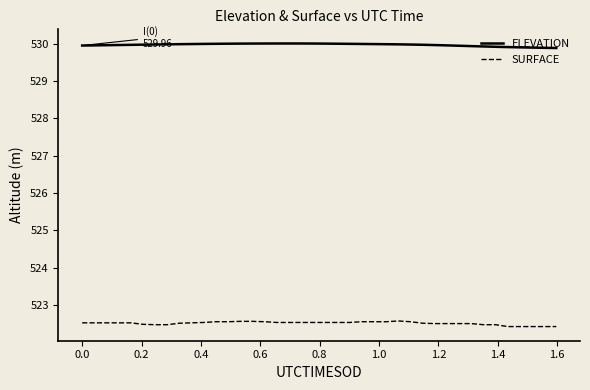

What is the maximum value for SURFACE?

522.6